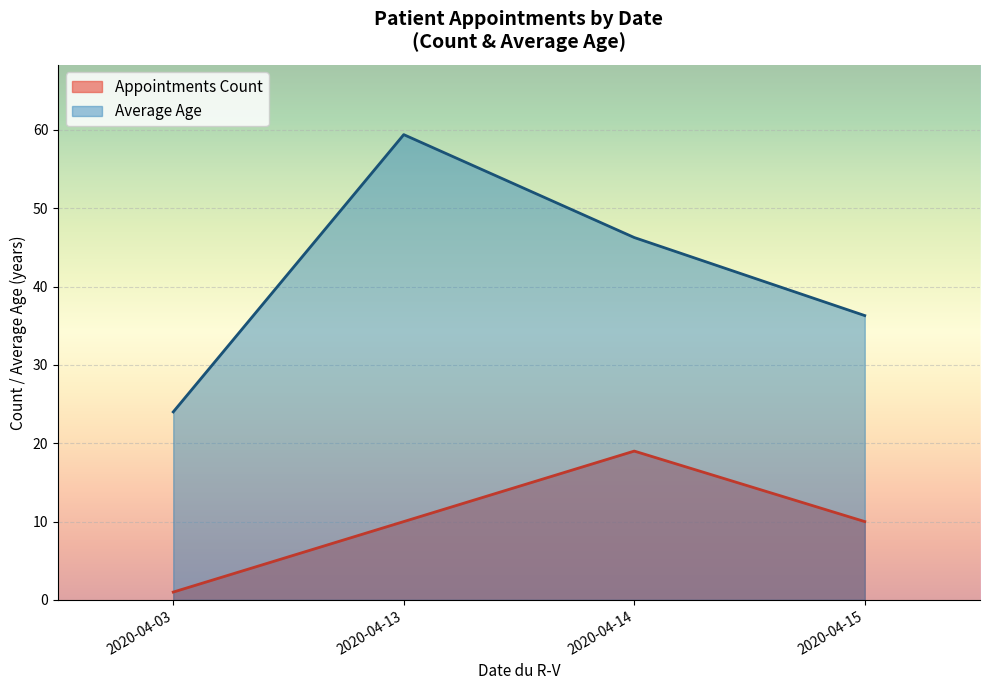

What is the highest value of the Appointments Count series?

19.0